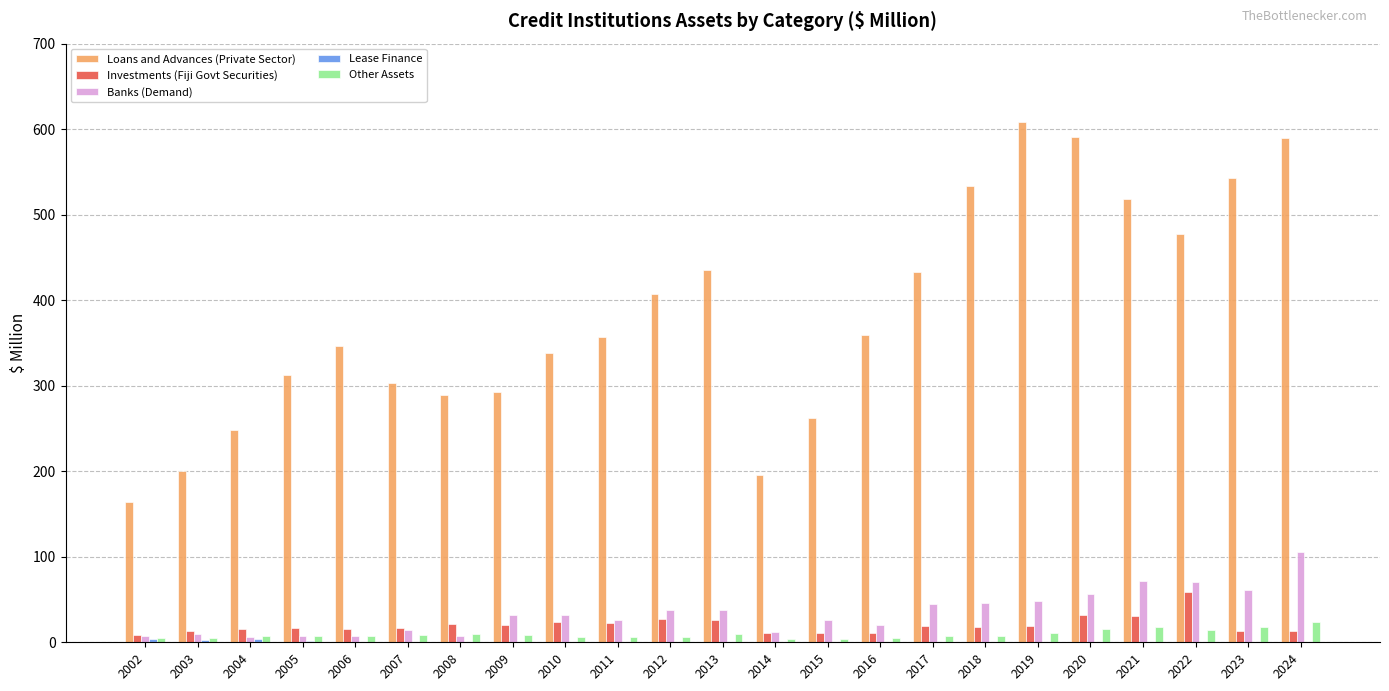

Is it true that Banks (Demand) equals 7.6 at 2002?

True